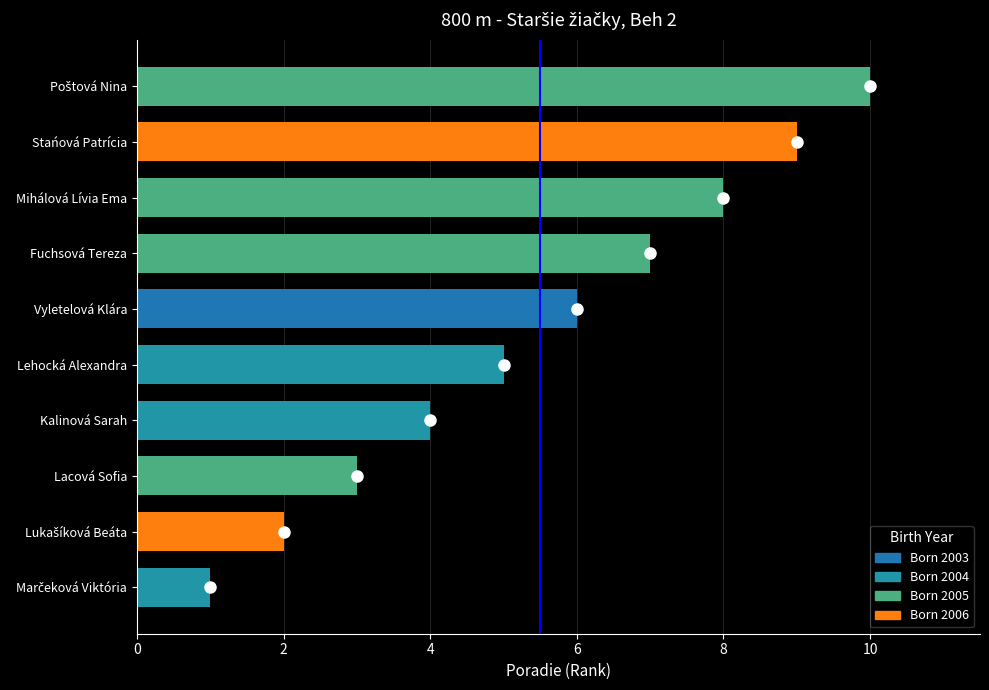

What is the sum of all values?

55